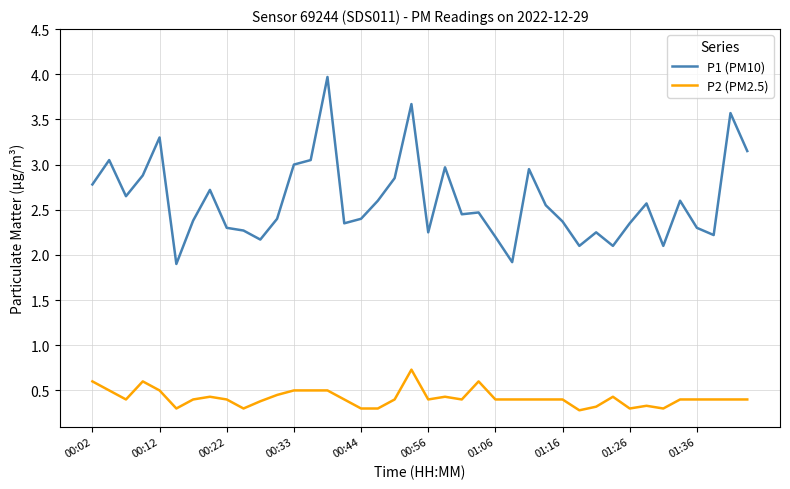

True or false: P2 (PM2.5) and P1 (PM10) cross at least once.

False